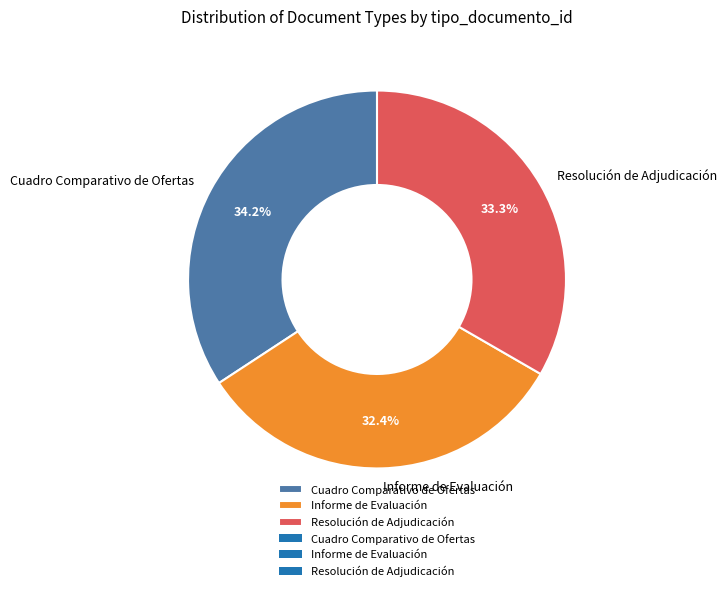

What percentage is the Resolución de Adjudicación slice, to the nearest percent?

33%